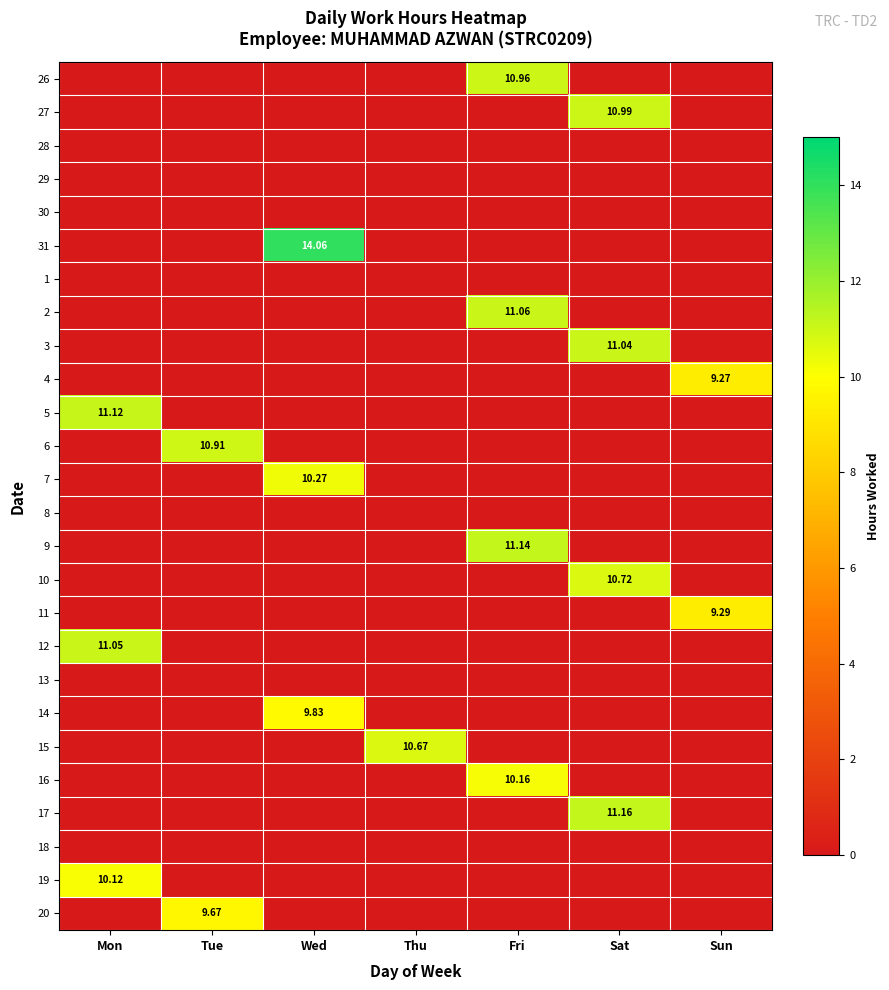

At which label is 17 closest to 5?

Mon